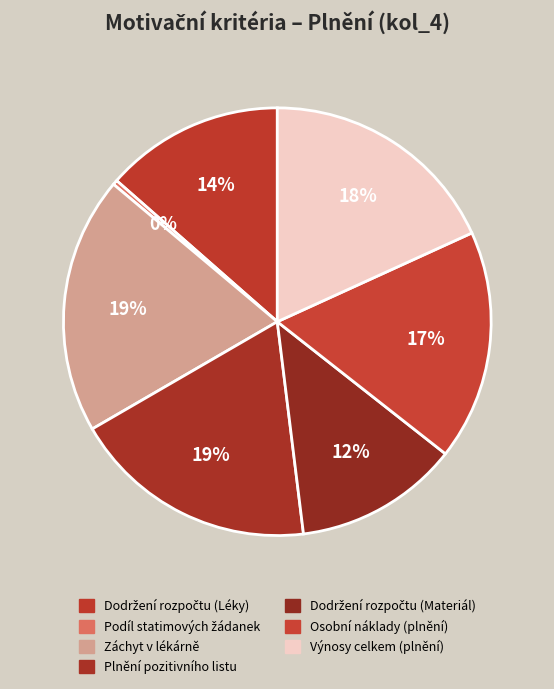

True or false: Dodržení rozpočtu (Materiál) accounts for 12% of the total.

True